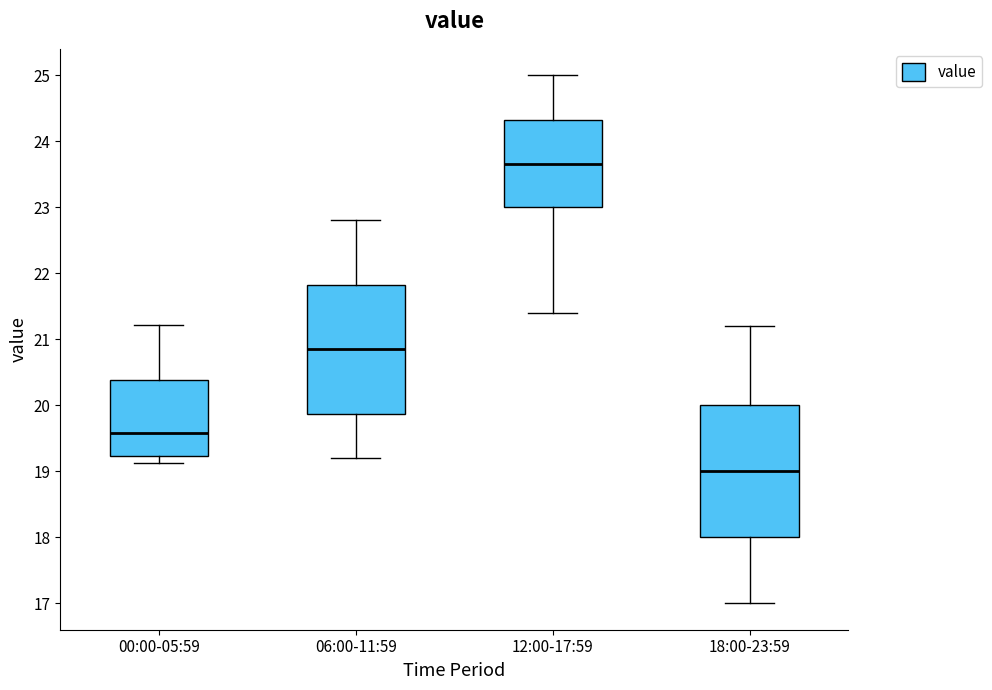

Which box's median line is the lowest?

18:00-23:59